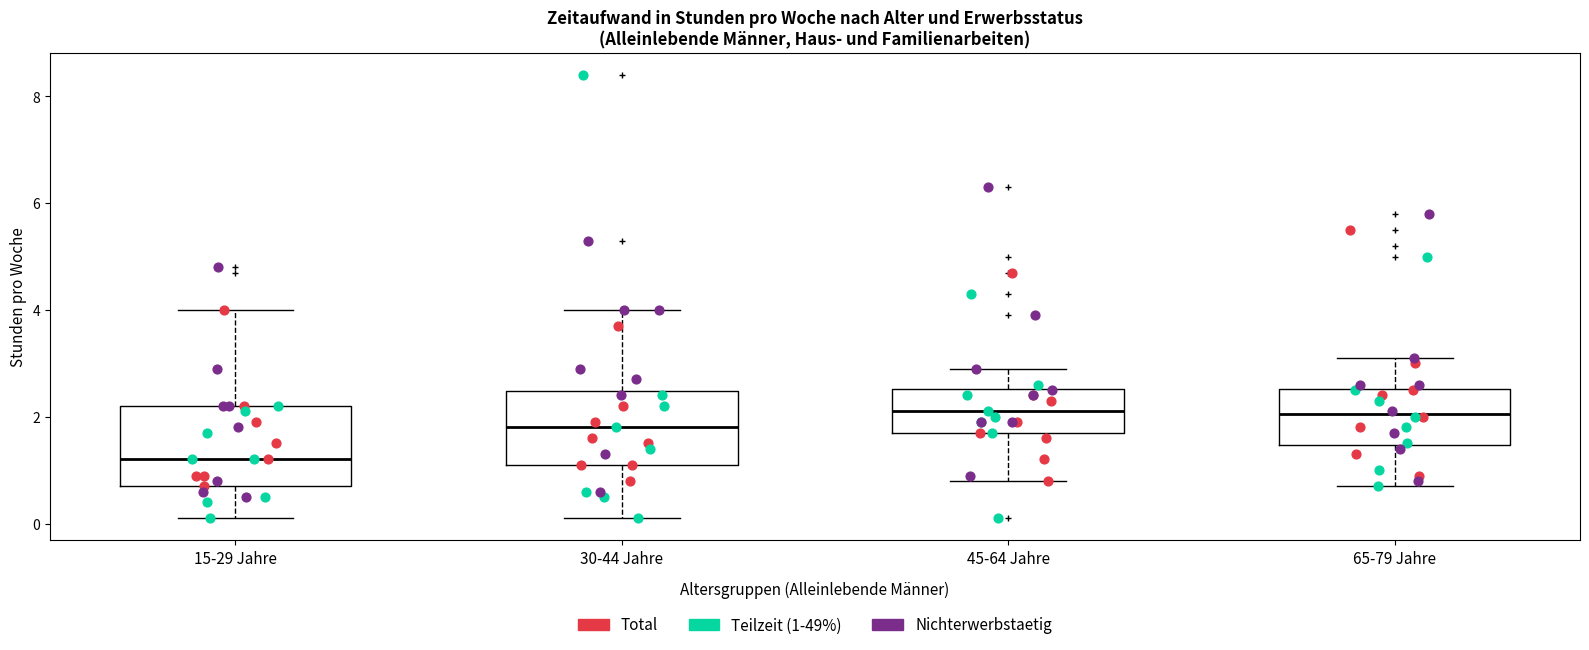

Where does the upper whisker of the box for 45-64 Jahre end on the y-axis? The values are not printed on the chart, so give them approximately, as read against the axis.

3.0